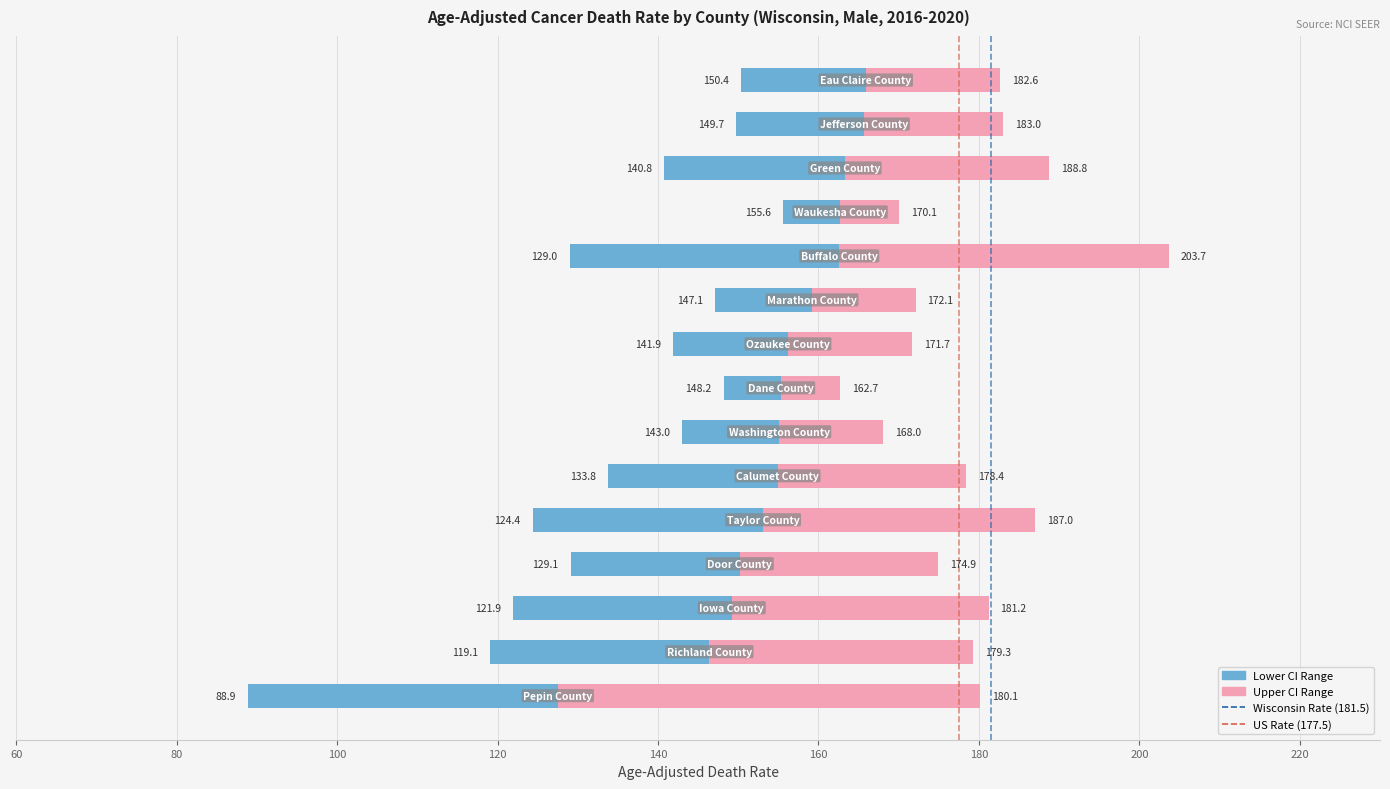

Rank the series at Eau Claire County from highest to lowest value.

Upper CI (Rate), Age-Adjusted Death Rate, Lower CI (Rate)